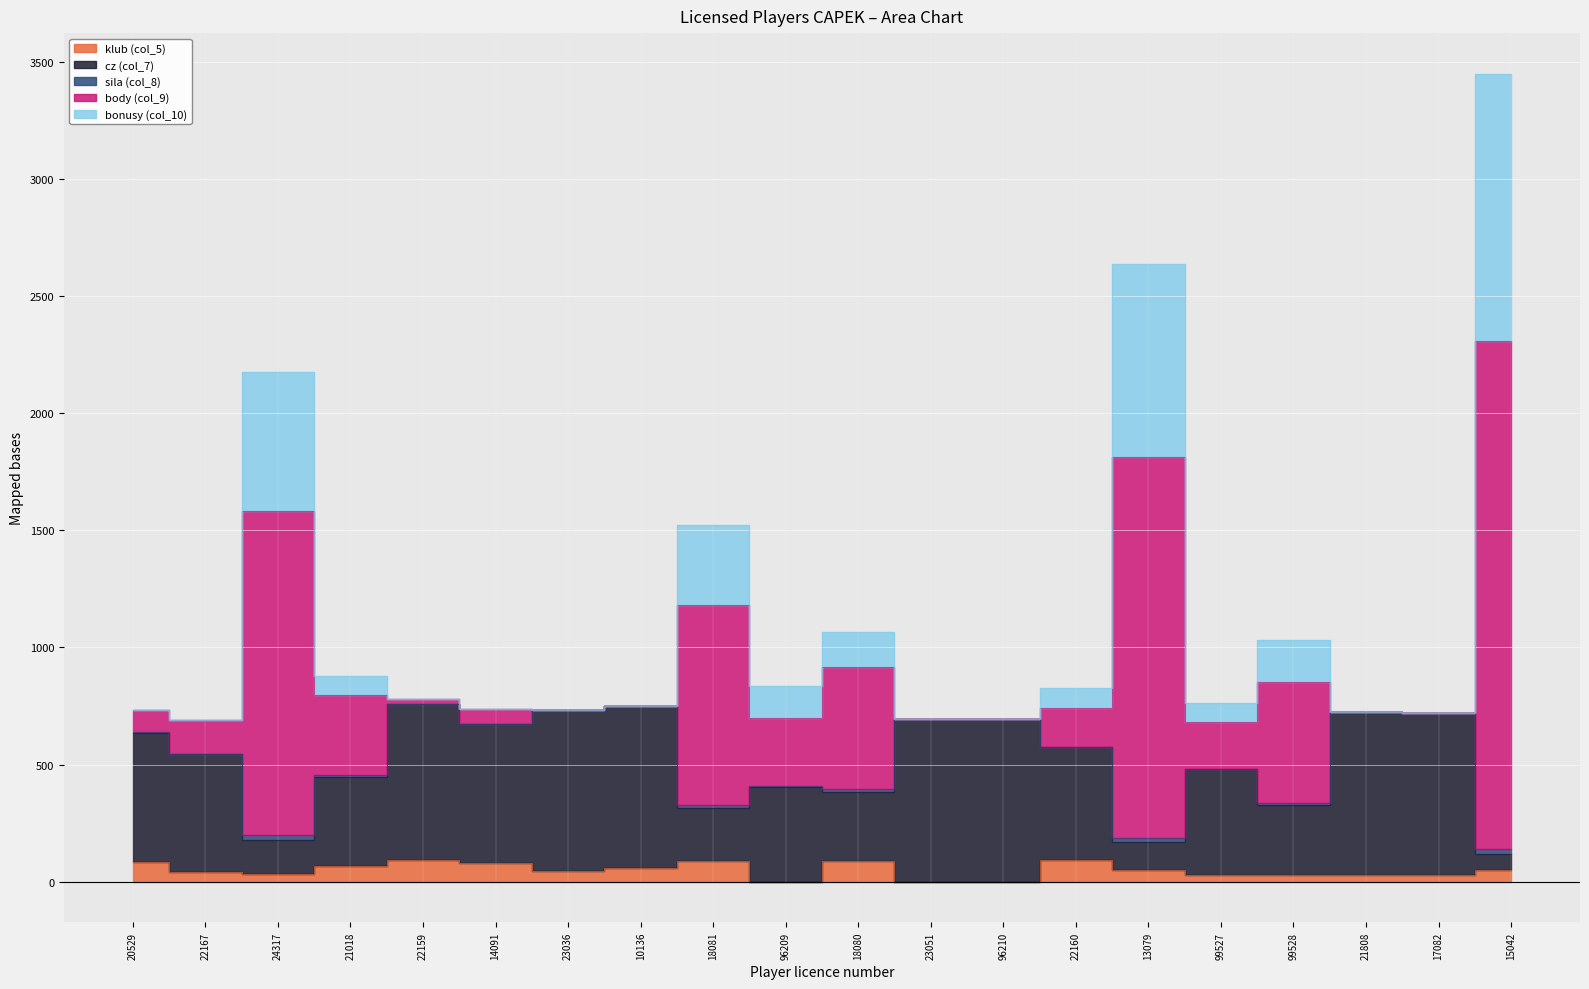

Which series changed the most between 96210 and 99527?

cz (col_7)